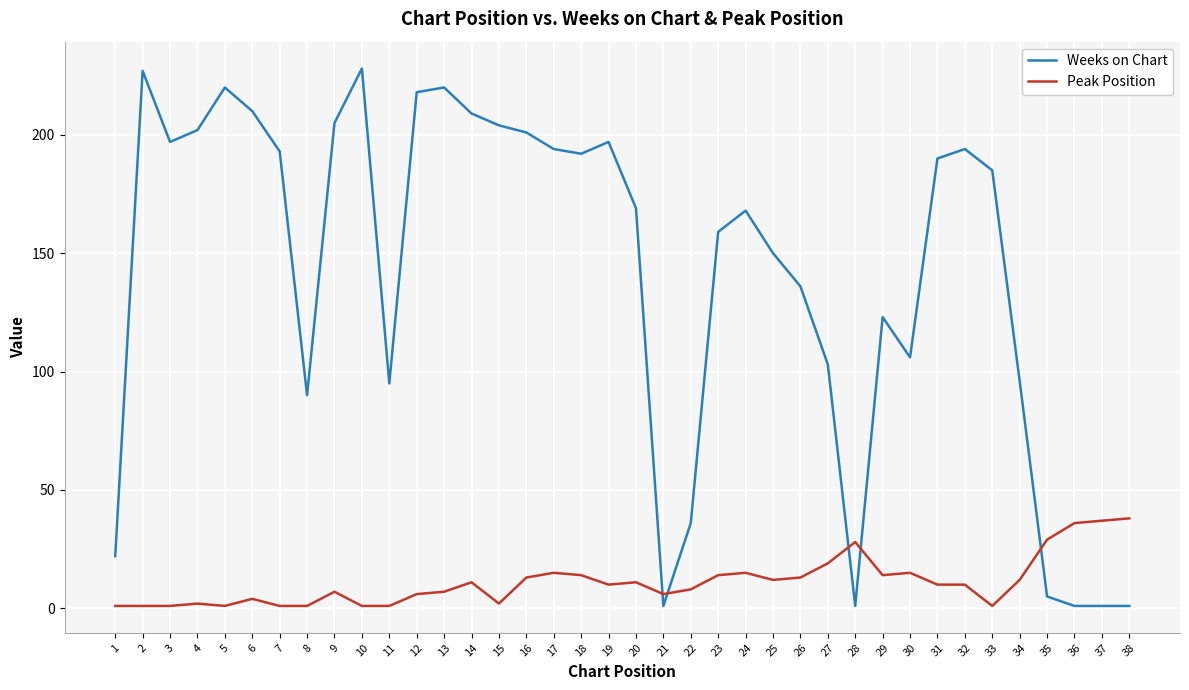

What is the difference between the second highest and minimum values in the Weeks on Chart series?

226